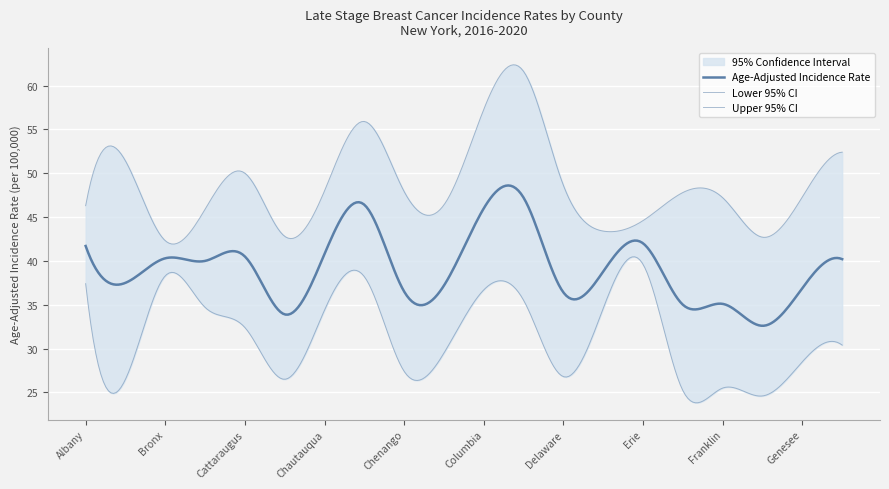

Does the chart display data point markers on the line(s)?

No